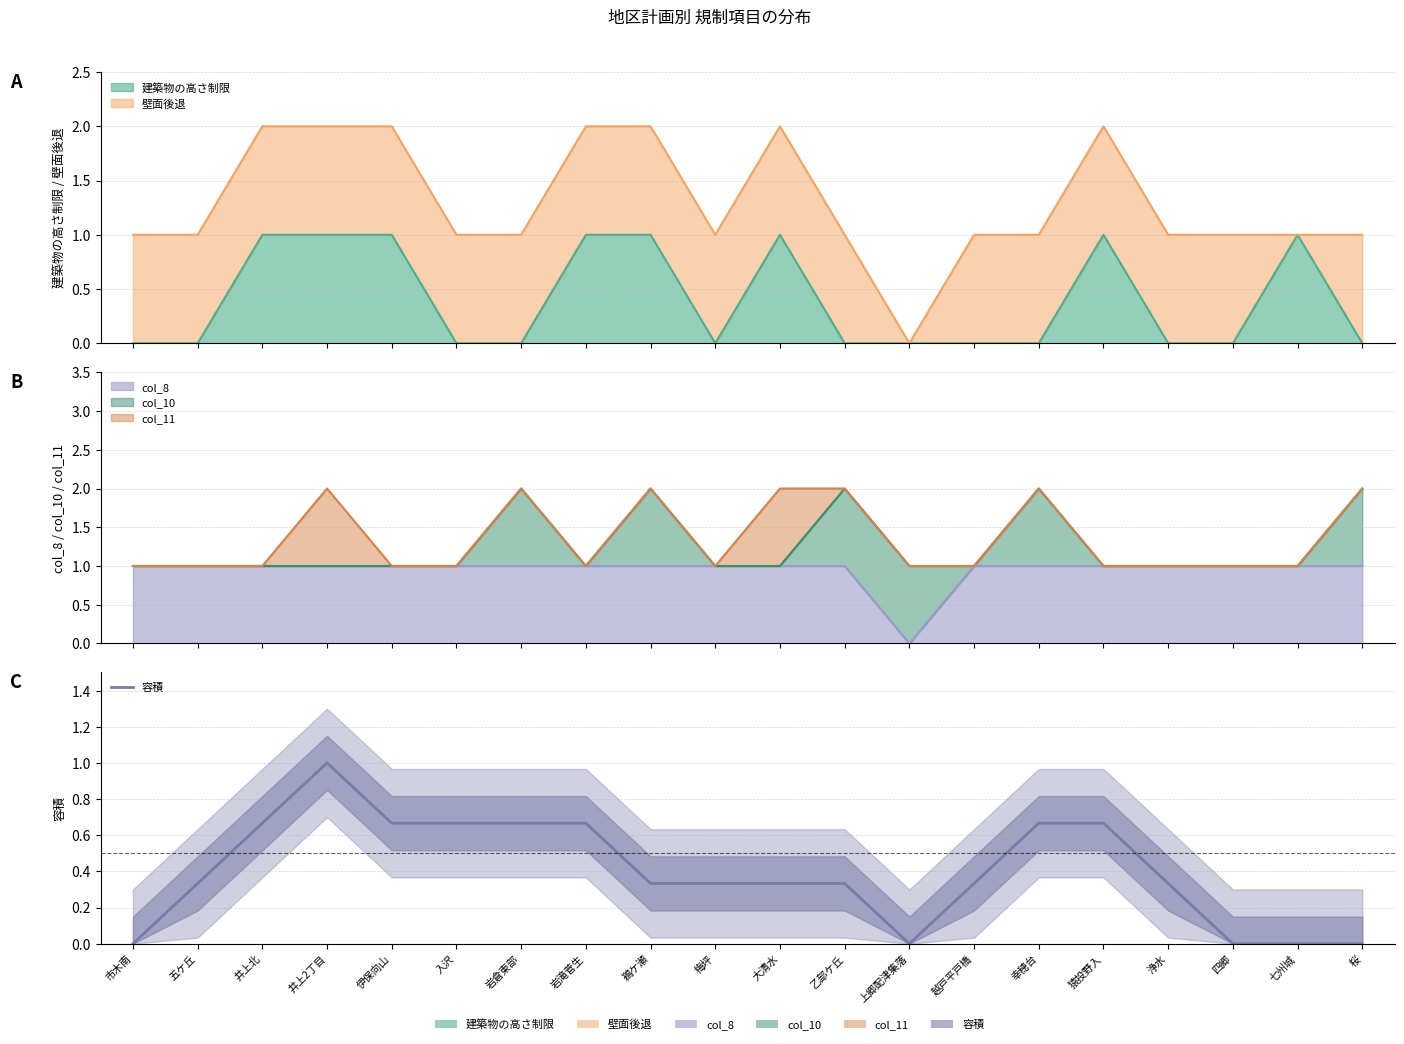

What position from the left is 大清水?

11